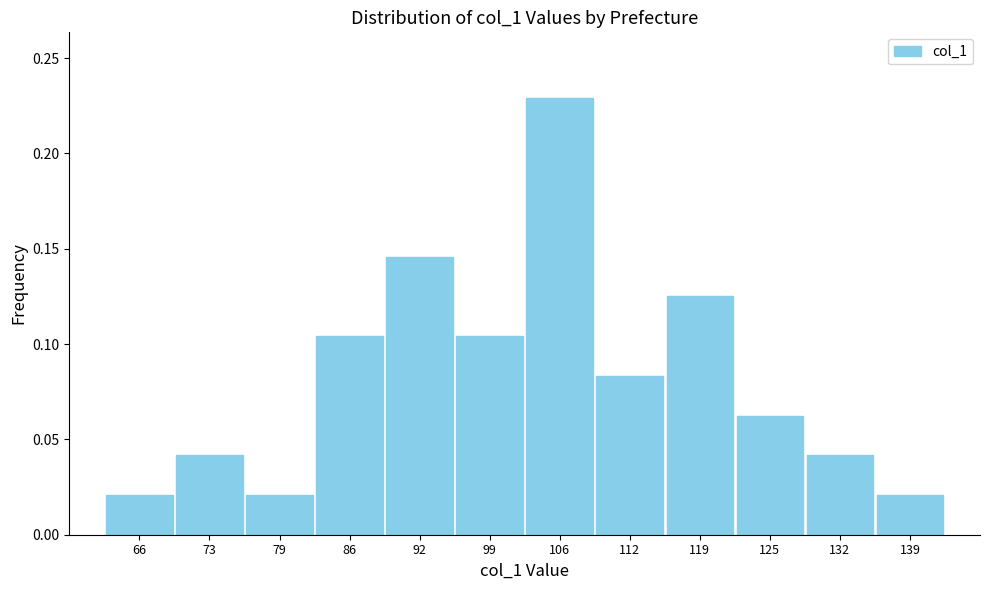

Between 139 and 92, which is larger?

92